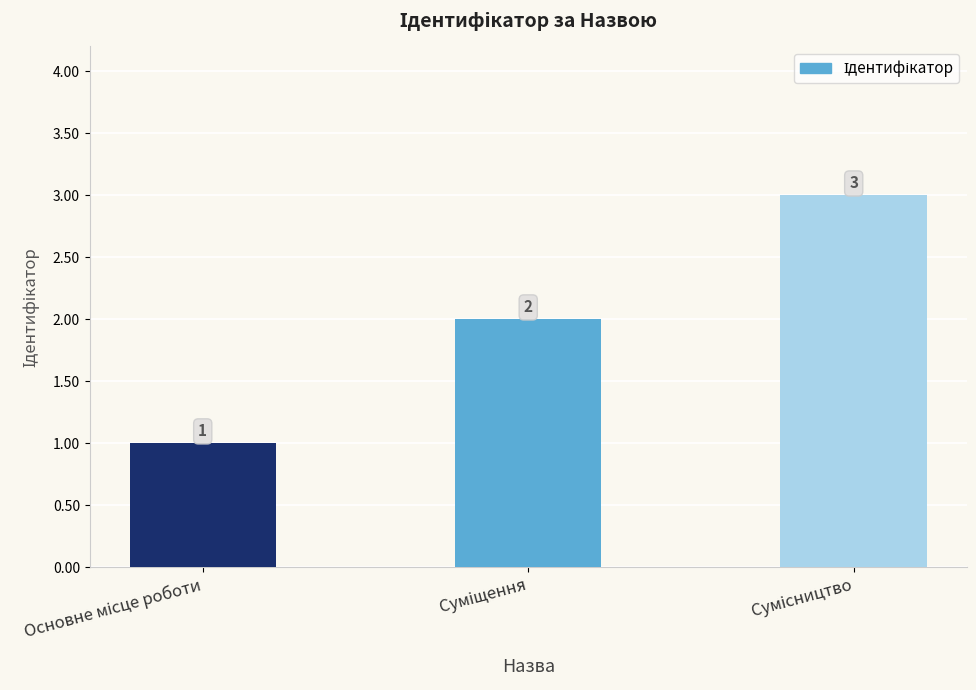

What is the greatest value displayed?

3